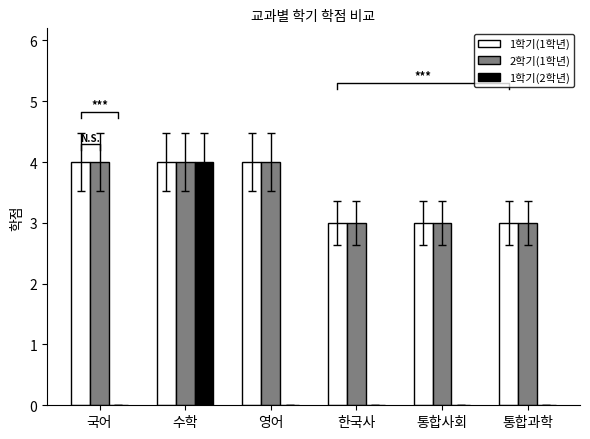

What position from the left is 수학?

2